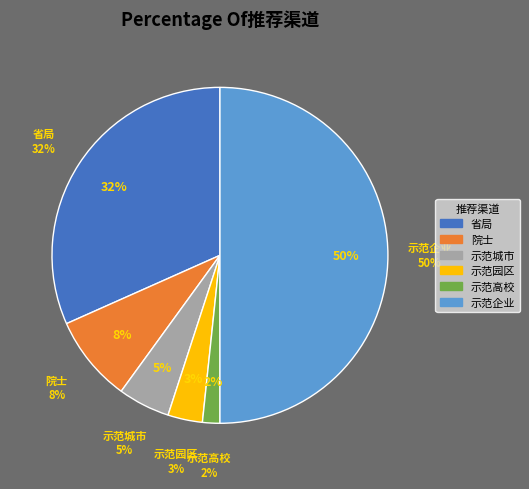

To the nearest percent, what is the average slice percentage?

17%